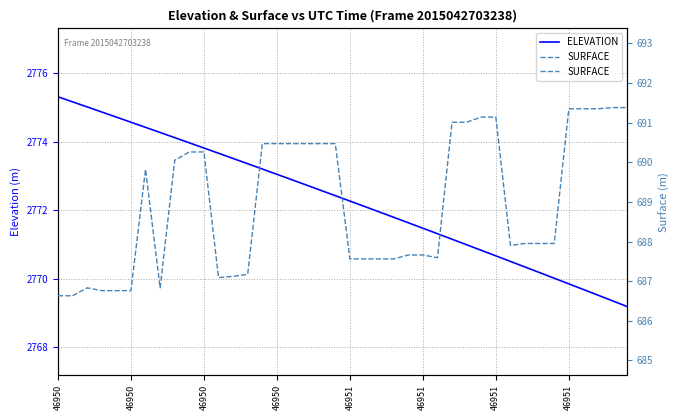

Between 29 and 25, which is larger?

25